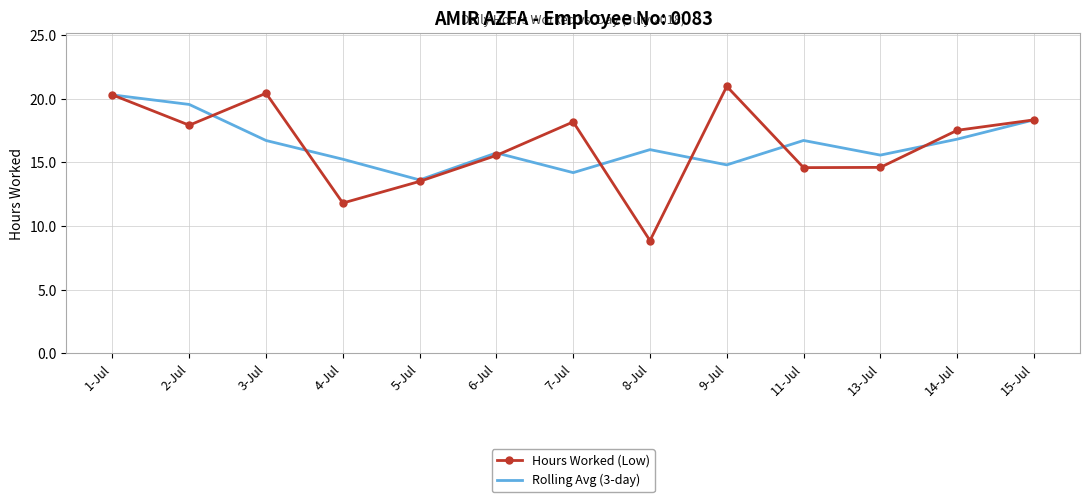

How many series are shown in this chart?

2